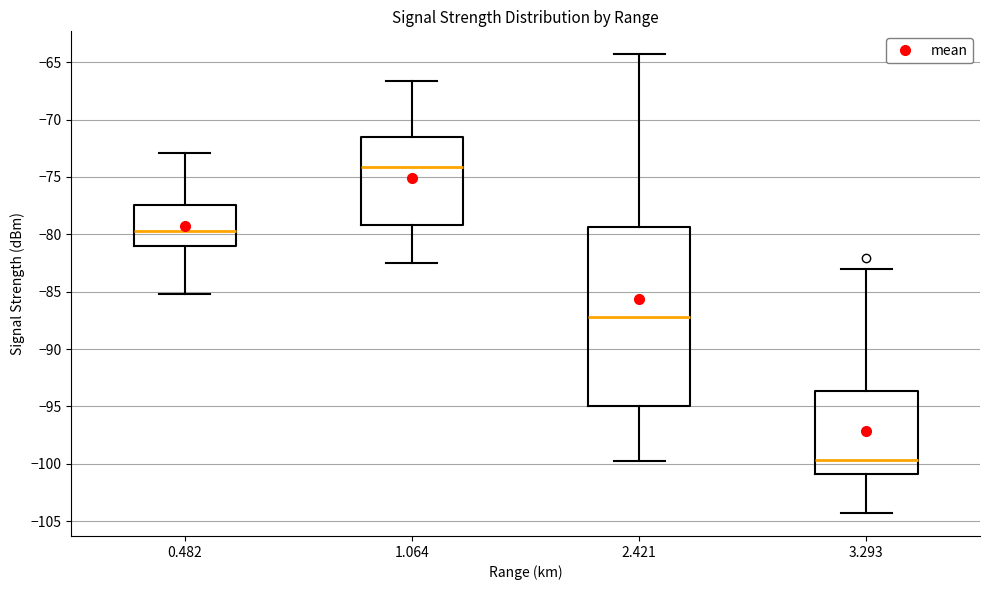

Reading left to right, read every box against the y-axis: the position of its median line, the range the box covers, and the ends of its whiskers. The values are not printed on the chart, so give them approximately, as read against the axis.

0.482: median -79.5, box -81.0 to -77.5, whiskers -85.0 to -73.0
1.064: median -74.0, box -79.0 to -71.5, whiskers -82.5 to -66.5
2.421: median -87.0, box -95.0 to -79.5, whiskers -100.0 to -64.5
3.293: median -99.5, box -101.0 to -93.5, whiskers -104.5 to -83.0